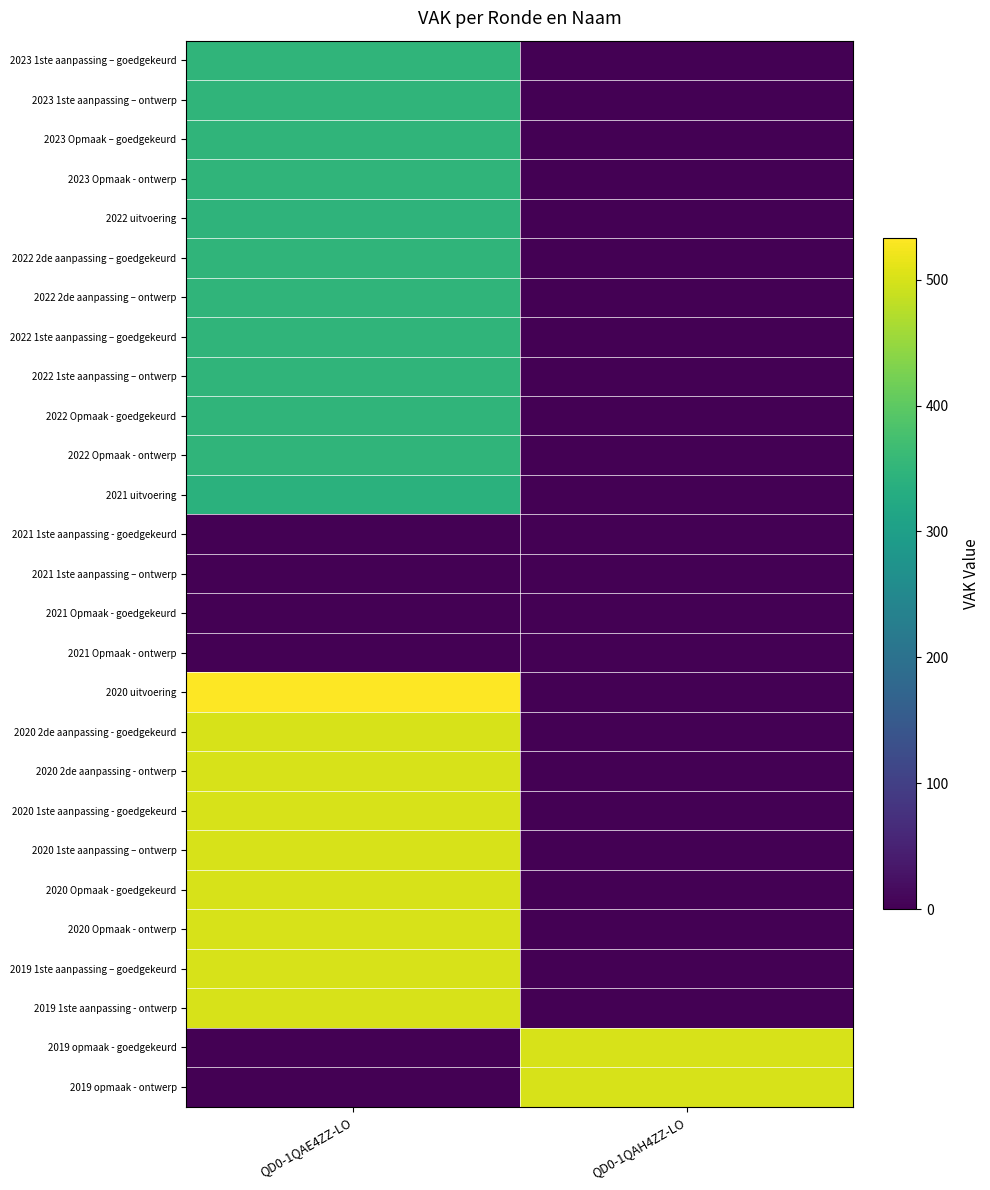

Between QD0-1QAH4ZZ-LO and QD0-1QAE4ZZ-LO, which is larger?

QD0-1QAE4ZZ-LO